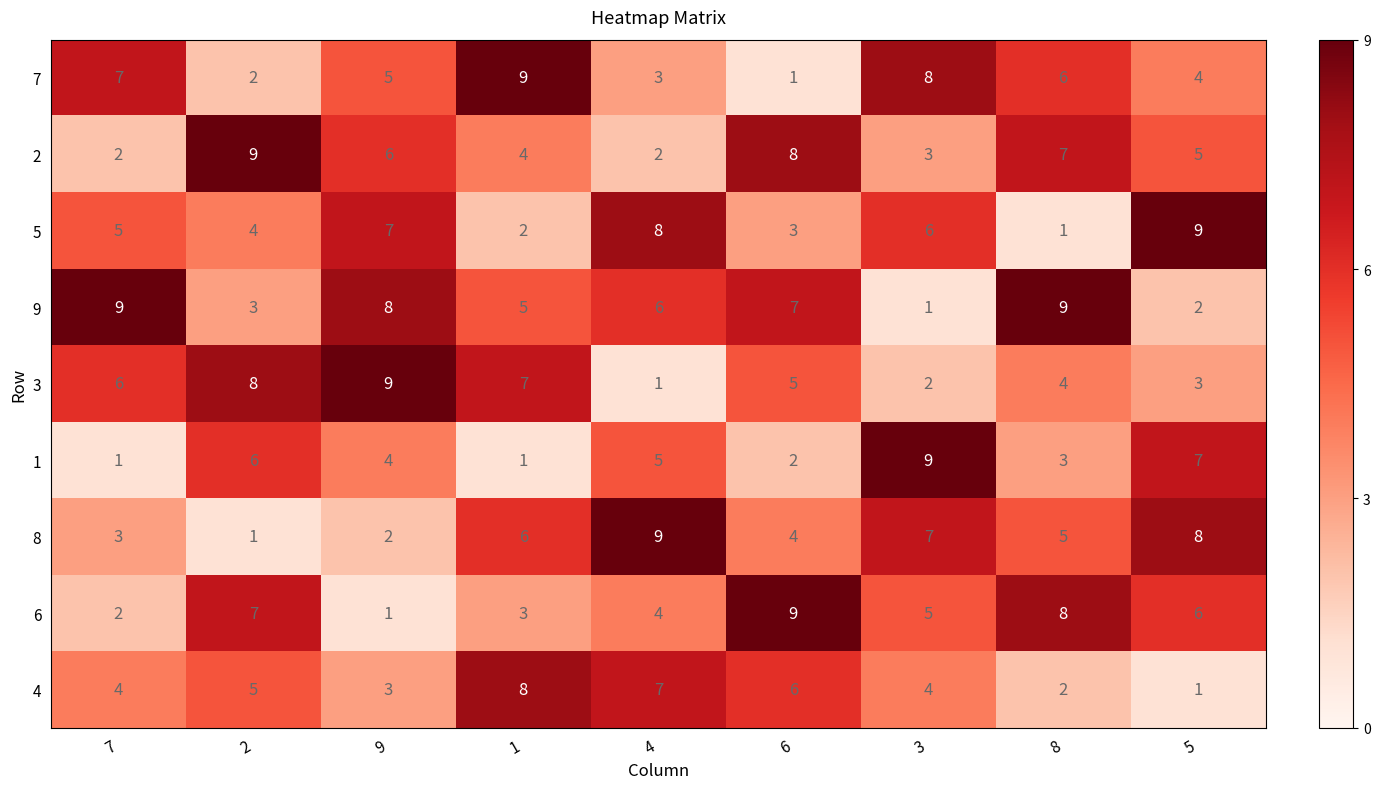

At 5, list the series in order from largest to smallest.

5, 8, 1, 6, 2, 7, 3, 9, 4